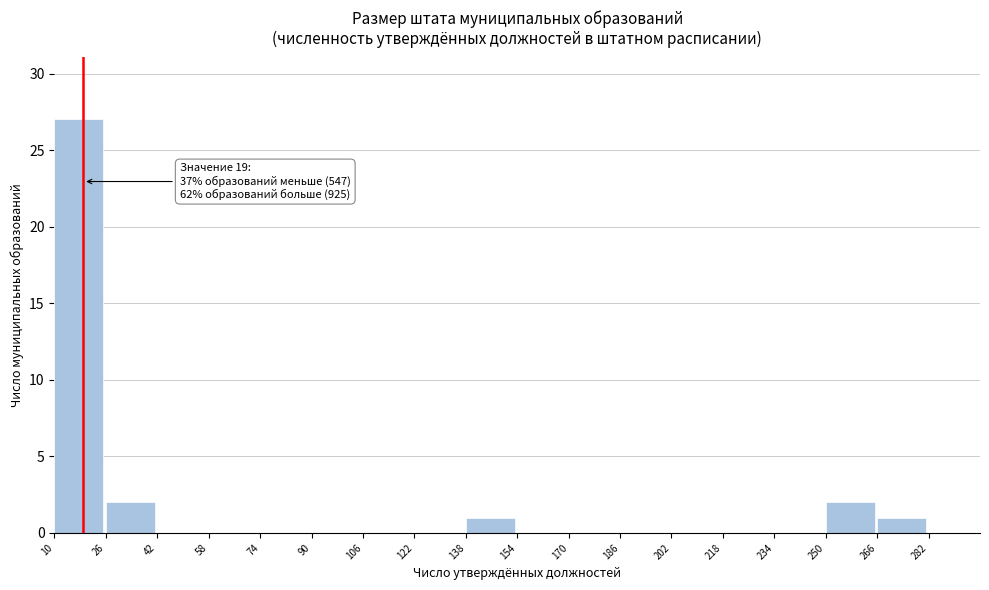

Which range on the x-axis has the tallest bar?

10 to 26